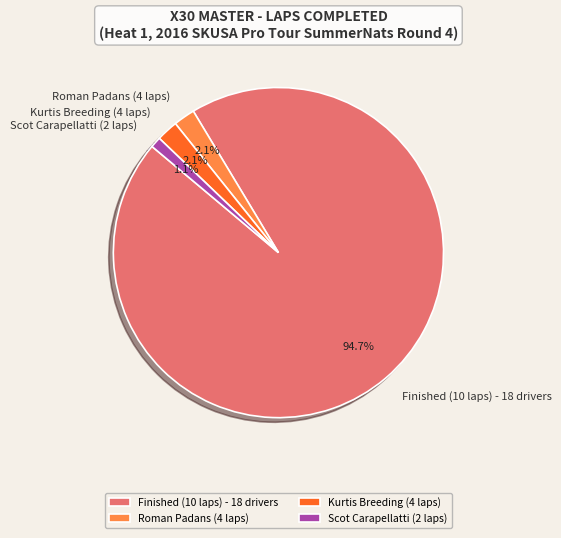

Count the number of slices in the pie.

4